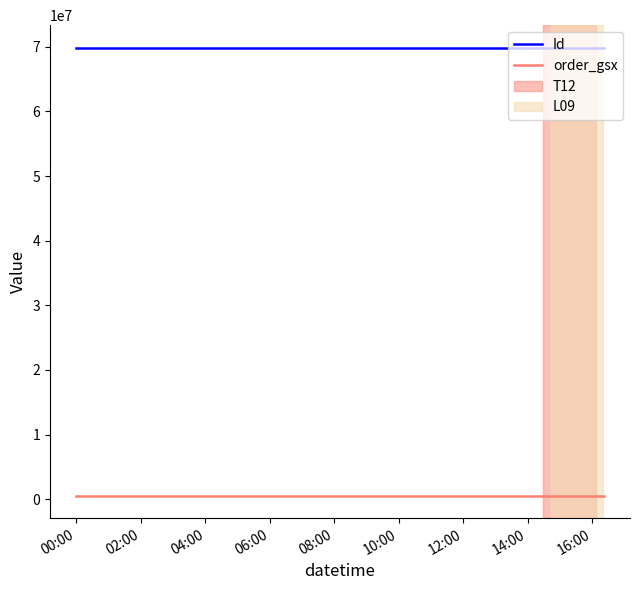

List the series in order of their overall mean, highest first.

Id, order_gsx